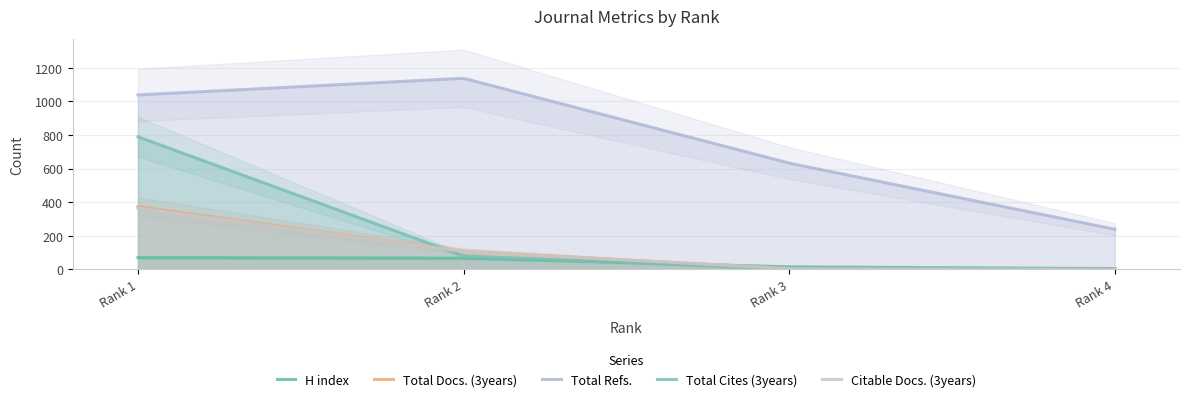

List the labels in order of Total Docs. (3years) value, smallest first.

Rank 4, Rank 3, Rank 2, Rank 1